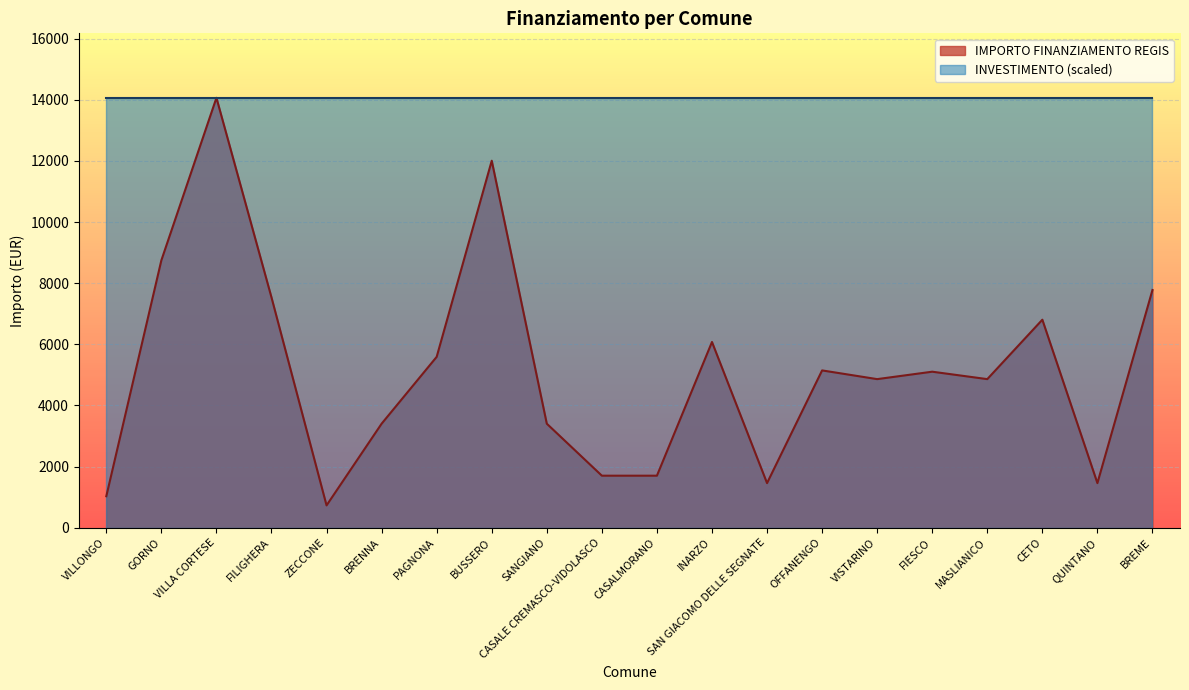

How many lines are shown in the chart?

2